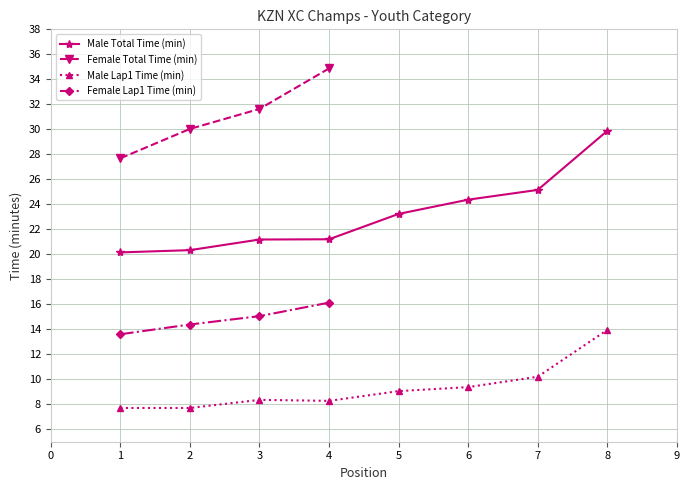

Rank the categories by Female Total Time (min) value from lowest to highest.

1, 2, 3, 4